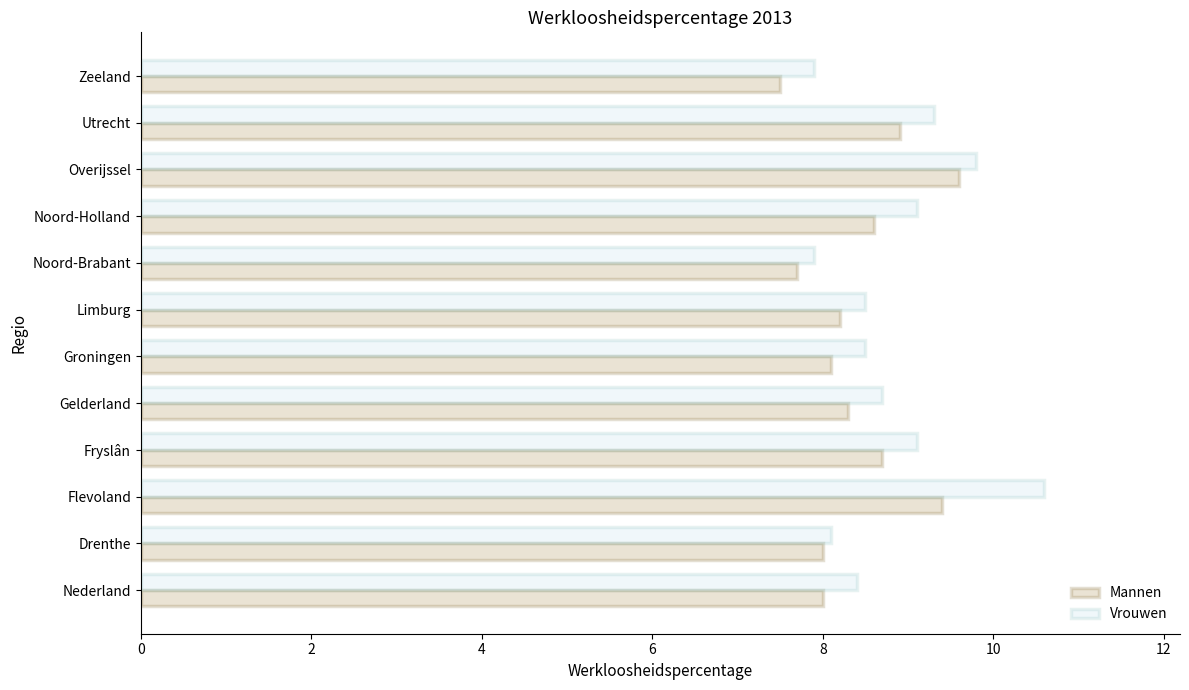

How many series are shown in this chart?

2